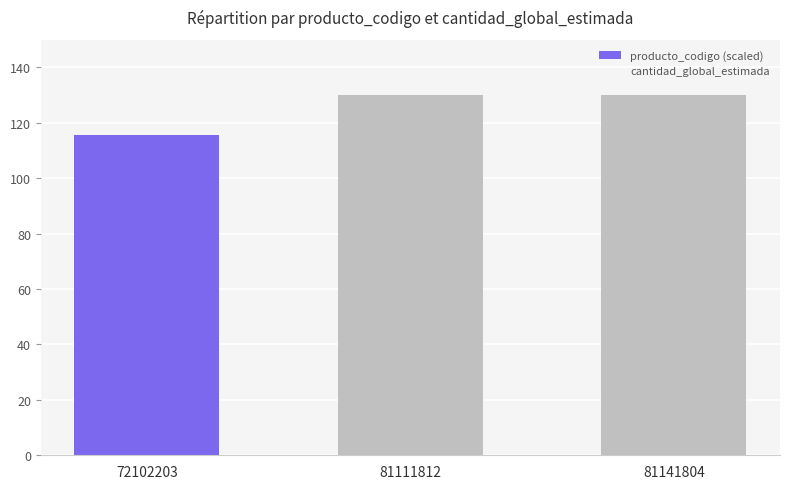

True or false: cantidad_global_estimada has a value of 0.2 at 72102203.

False